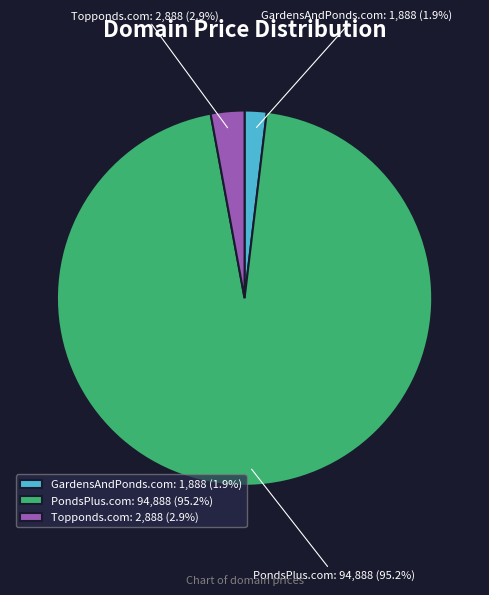

Is there any slice that represents more than half of the pie?

Yes